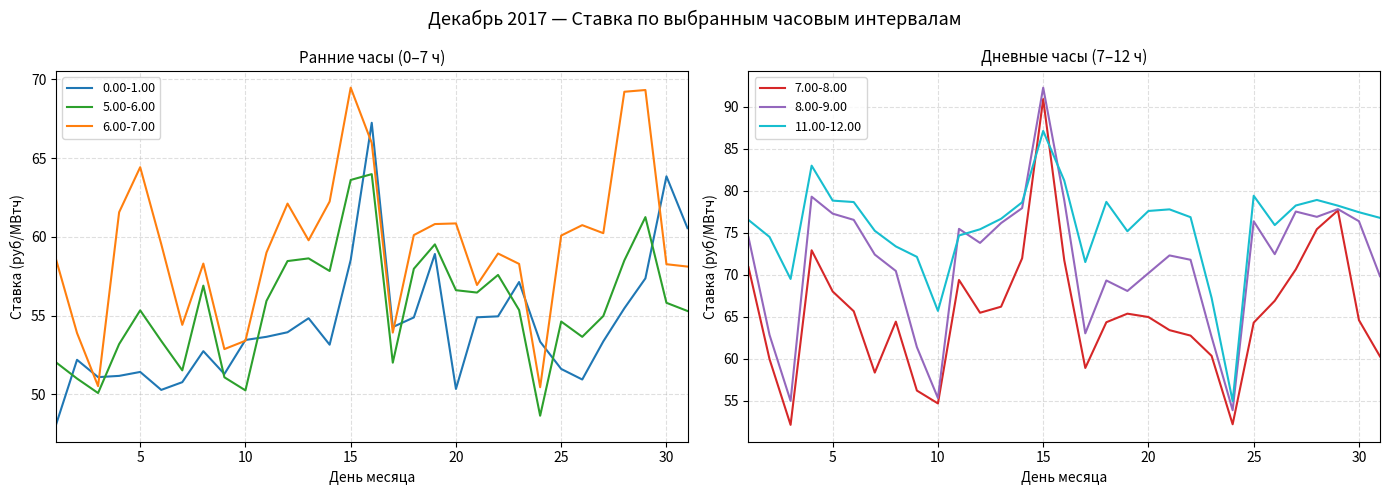

What is the total value across all series at 17?

353.6